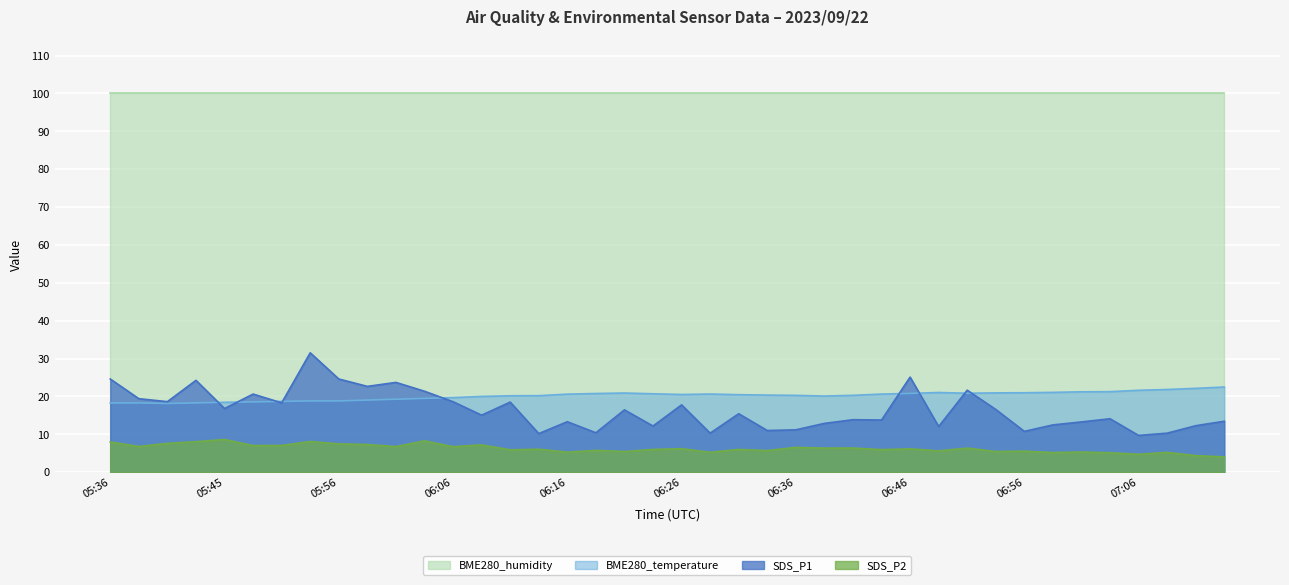

What is the value of the BME280_temperature point at the 21st from the left?

20.5